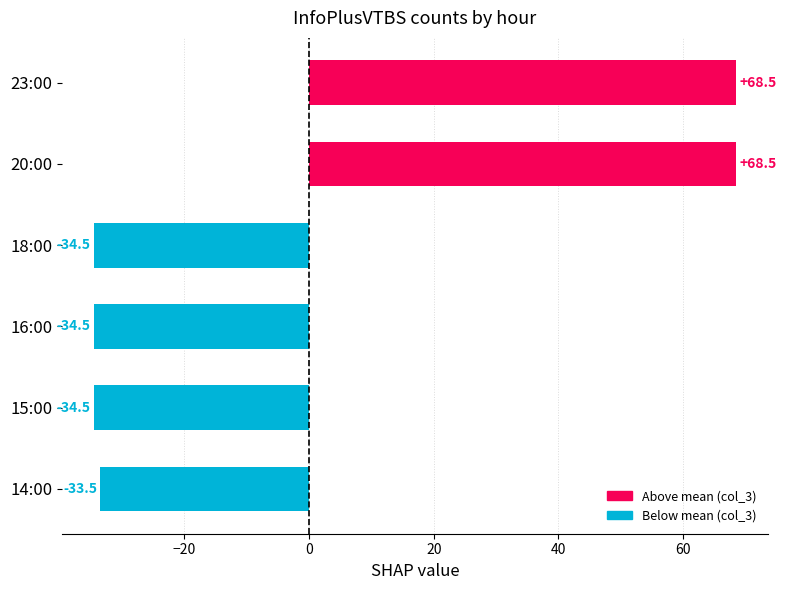

Is it true that the value at 16:00 is -47.4?

False